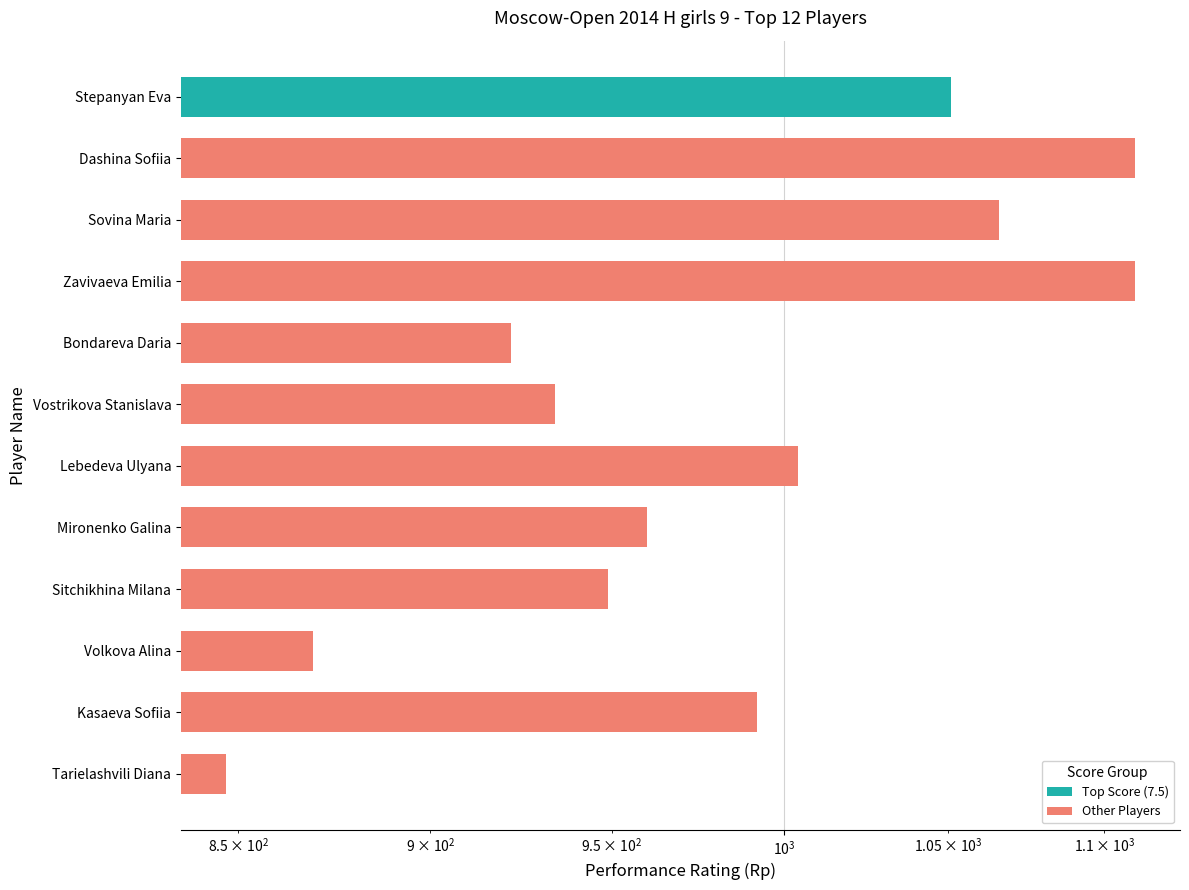

What is the minimum value shown in the chart?

847